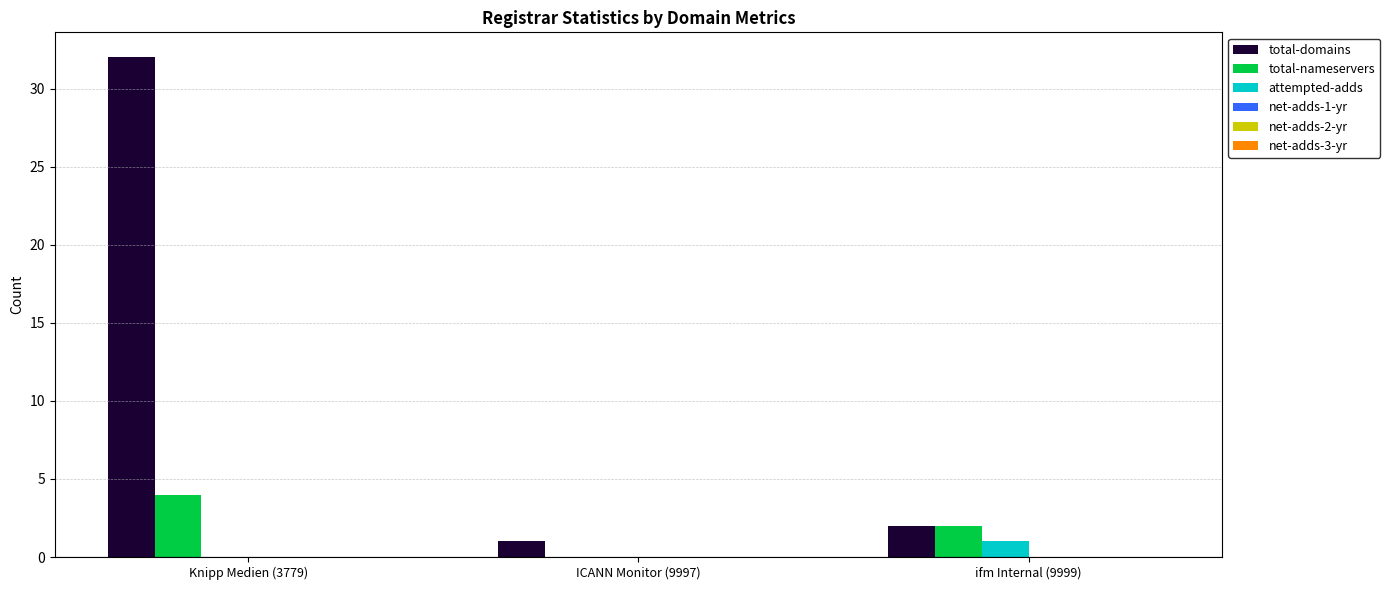

Count the number of data series in this chart.

3